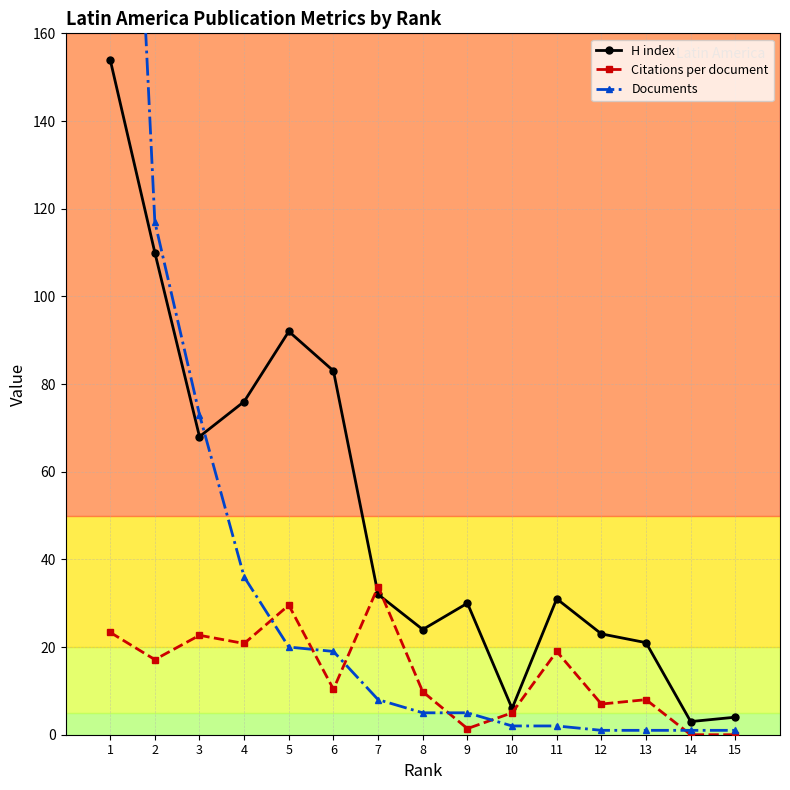

At which category does H index reach its first local peak?

5